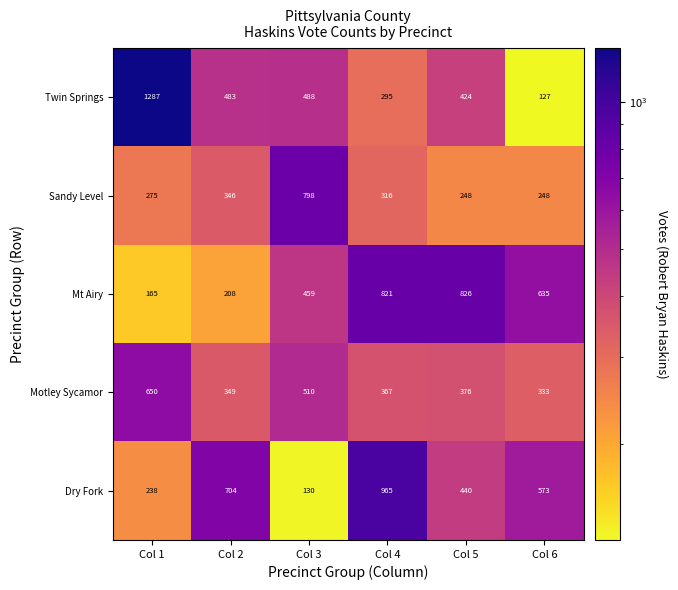

The value of Mt Airy at Col 1 is 51. True or false?

False